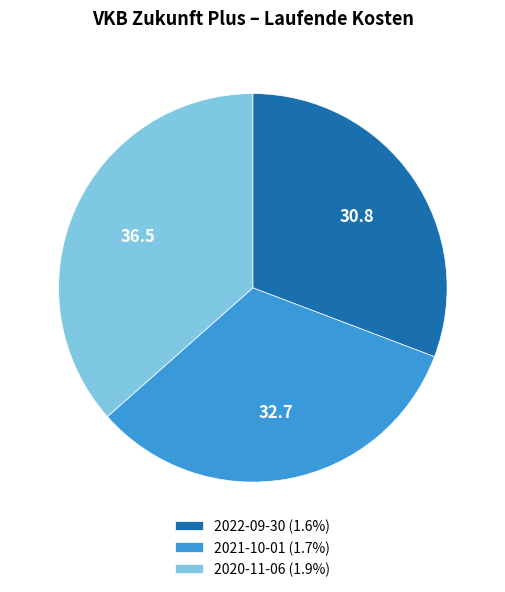

The 2020-11-06 slice represents 47% of the pie. True or false?

False